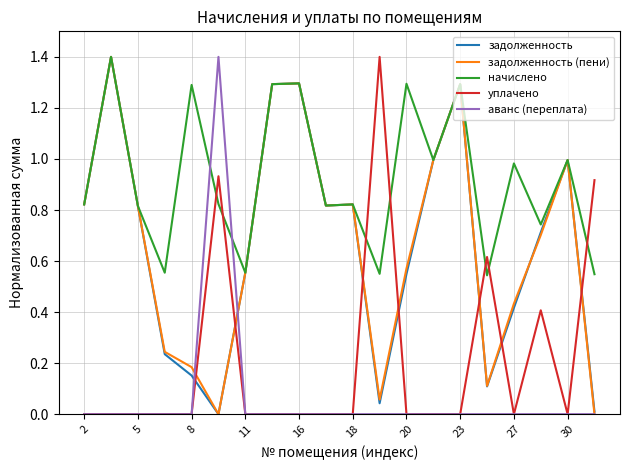

What is the highest value of the начислено series?

1.4